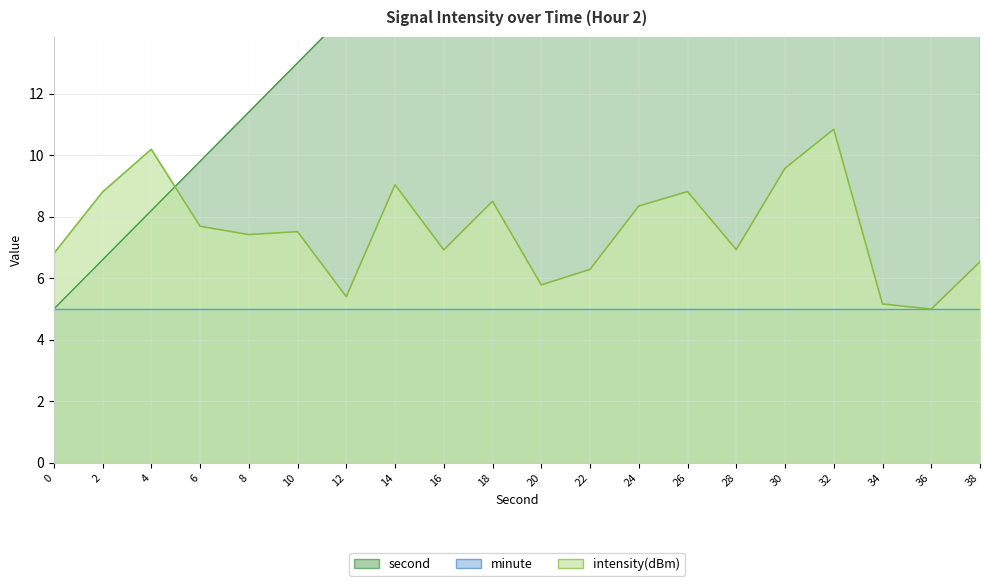

What is the sum of the second values at 38 and 28?

62.8